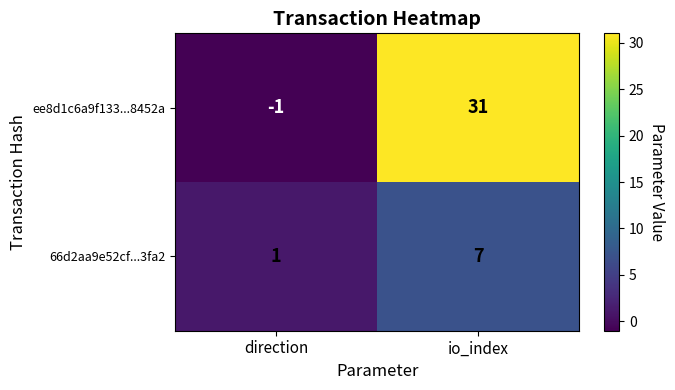

List the series in order of their peak value, highest first.

ee8d1c6a9f133...8452a, 66d2aa9e52cf...3fa2